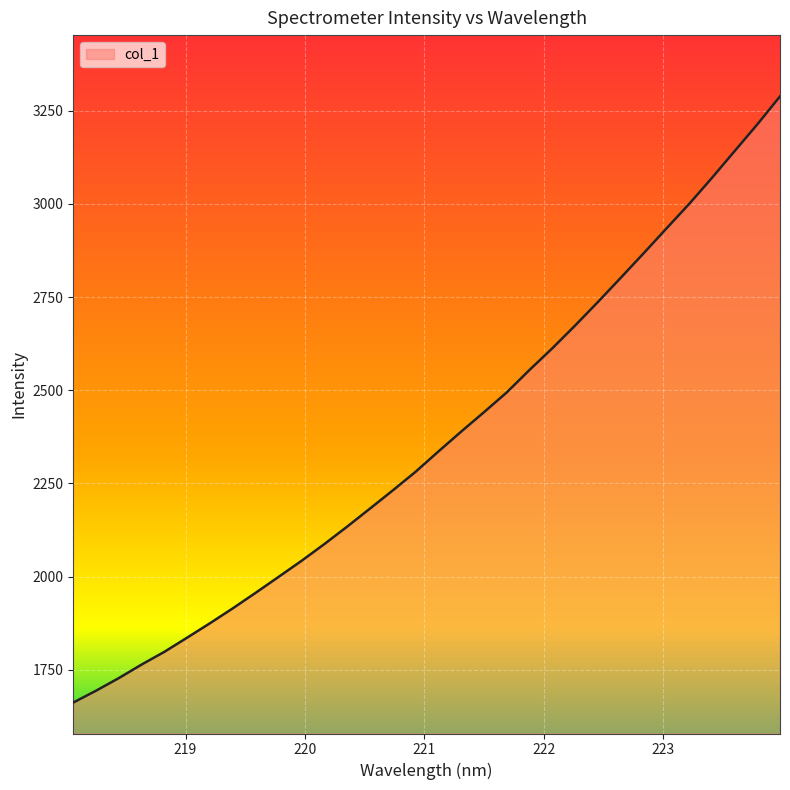

What is the greatest value displayed?

3288.6